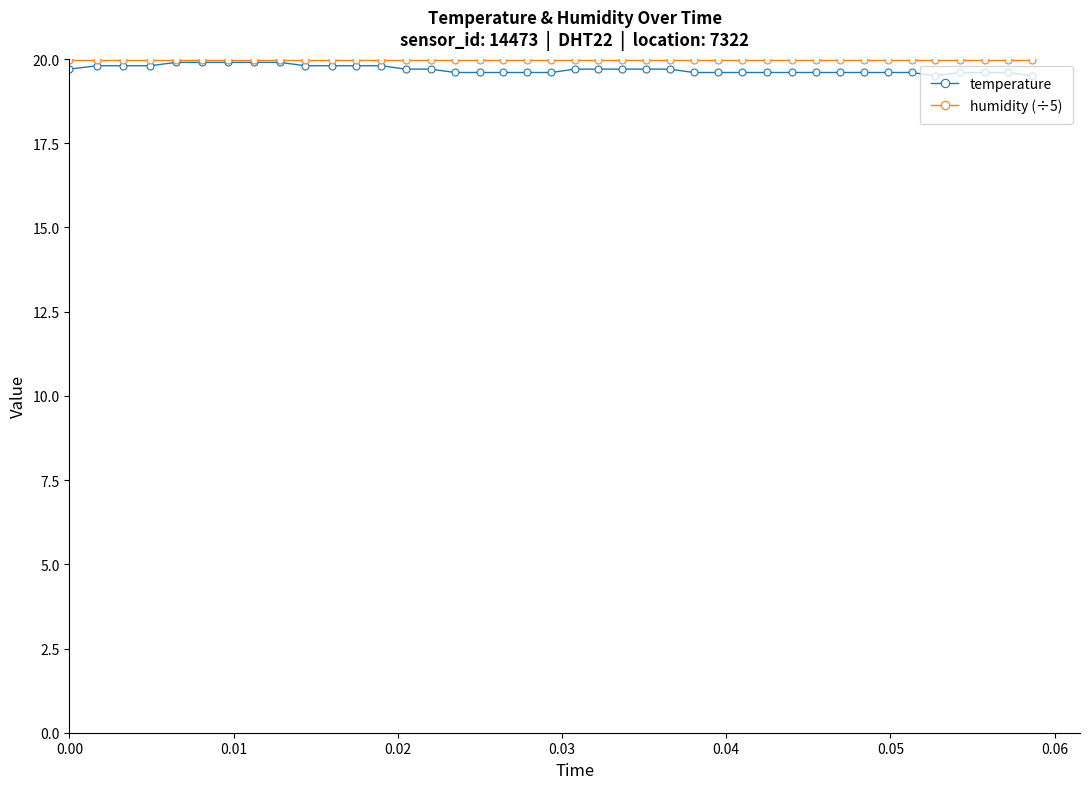

Which series has the widest spread of values?

temperature